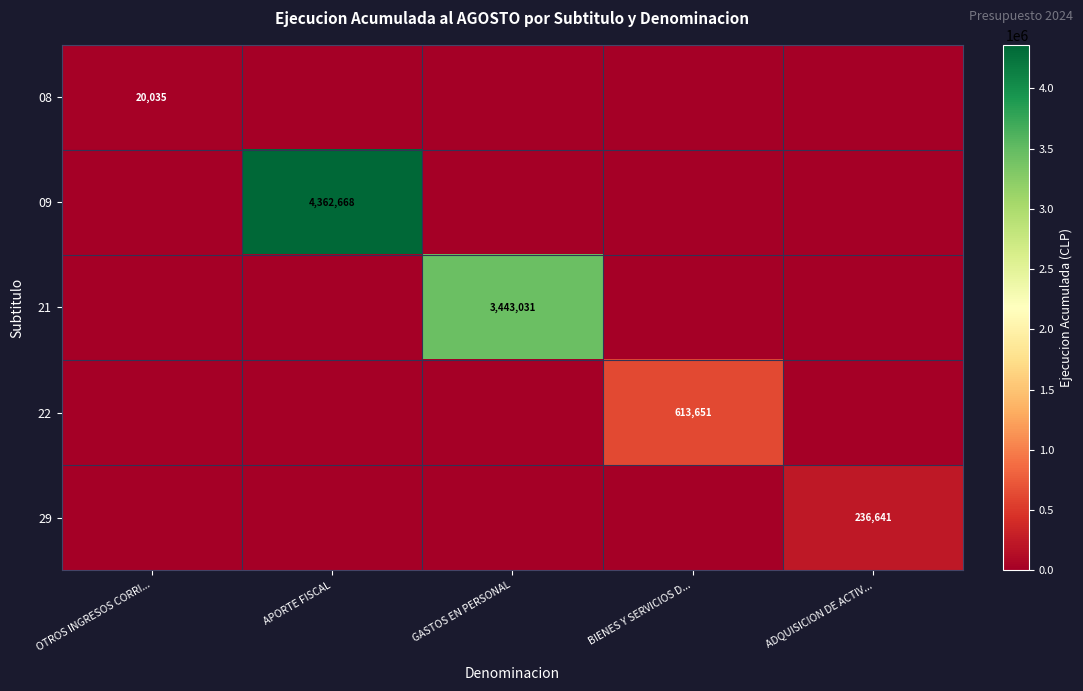

Between APORTE FISCAL and OTROS INGRESOS CORRI..., which is larger?

OTROS INGRESOS CORRI...